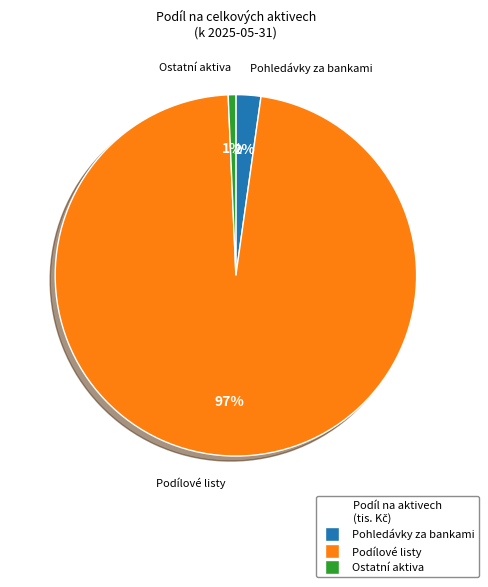

To the nearest percent, what is the difference between the largest and smallest slice percentages?

96%